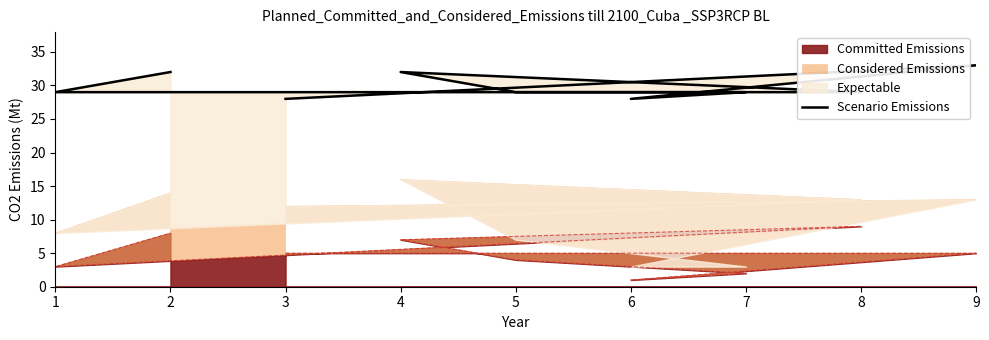

Which category has the highest value in the Committed Emissions series?

8